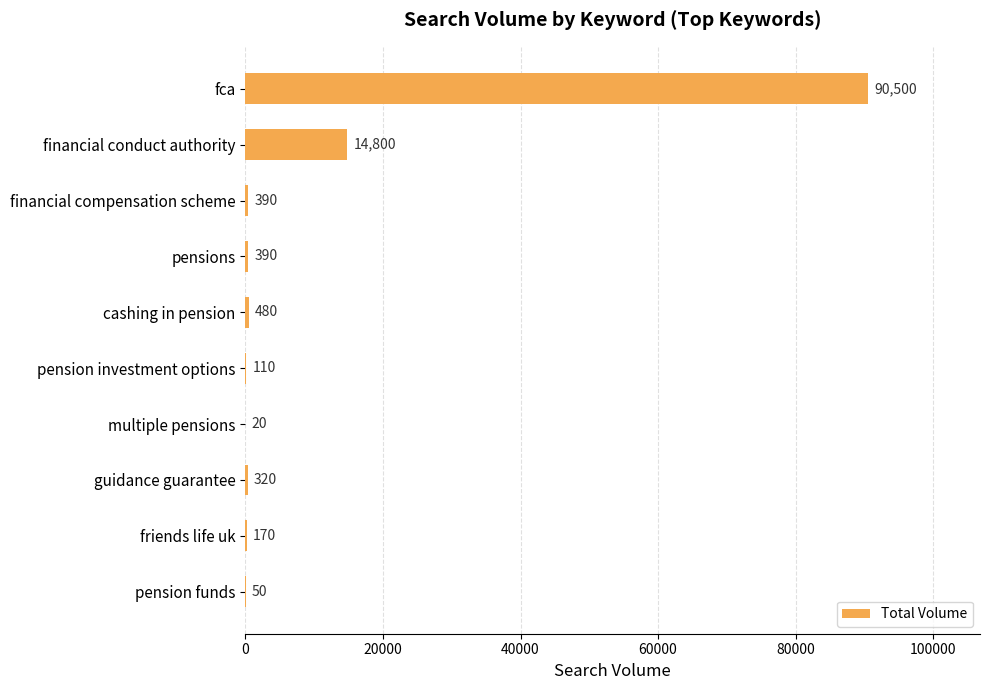

What is the sum of all values?

107230